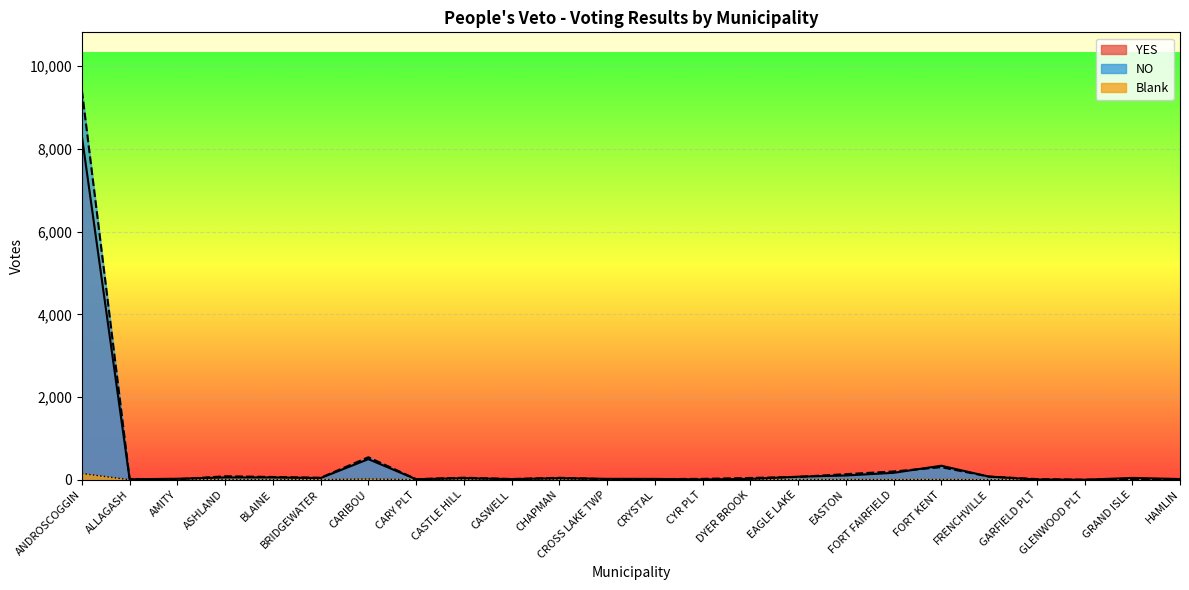

Between CYR PLT and GLENWOOD PLT, which is larger?

CYR PLT